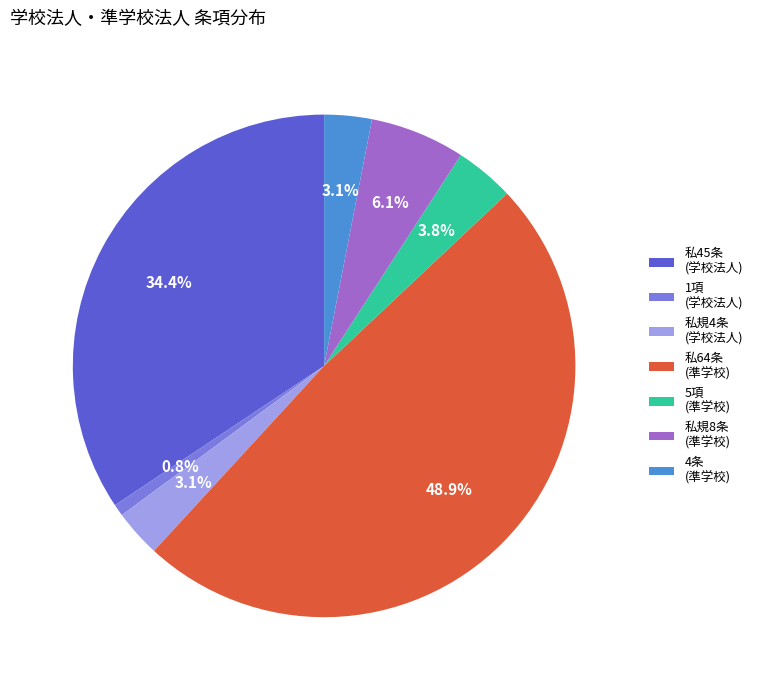

How much of the chart is everything except 1項 (学校法人)?

99.2%